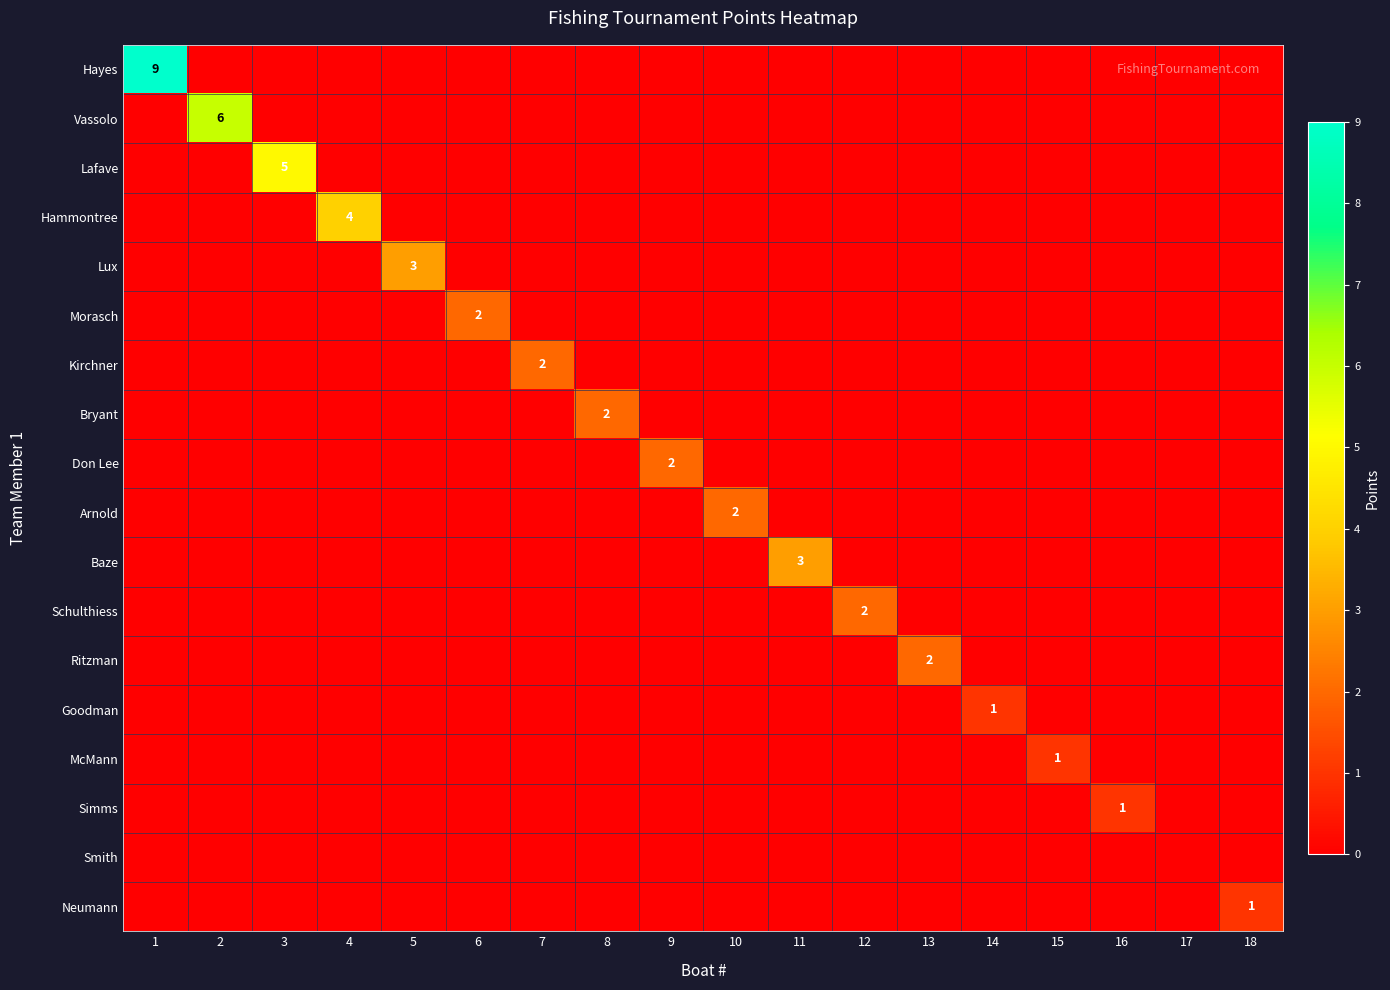

The value of Don Lee at 9 is 2. True or false?

True